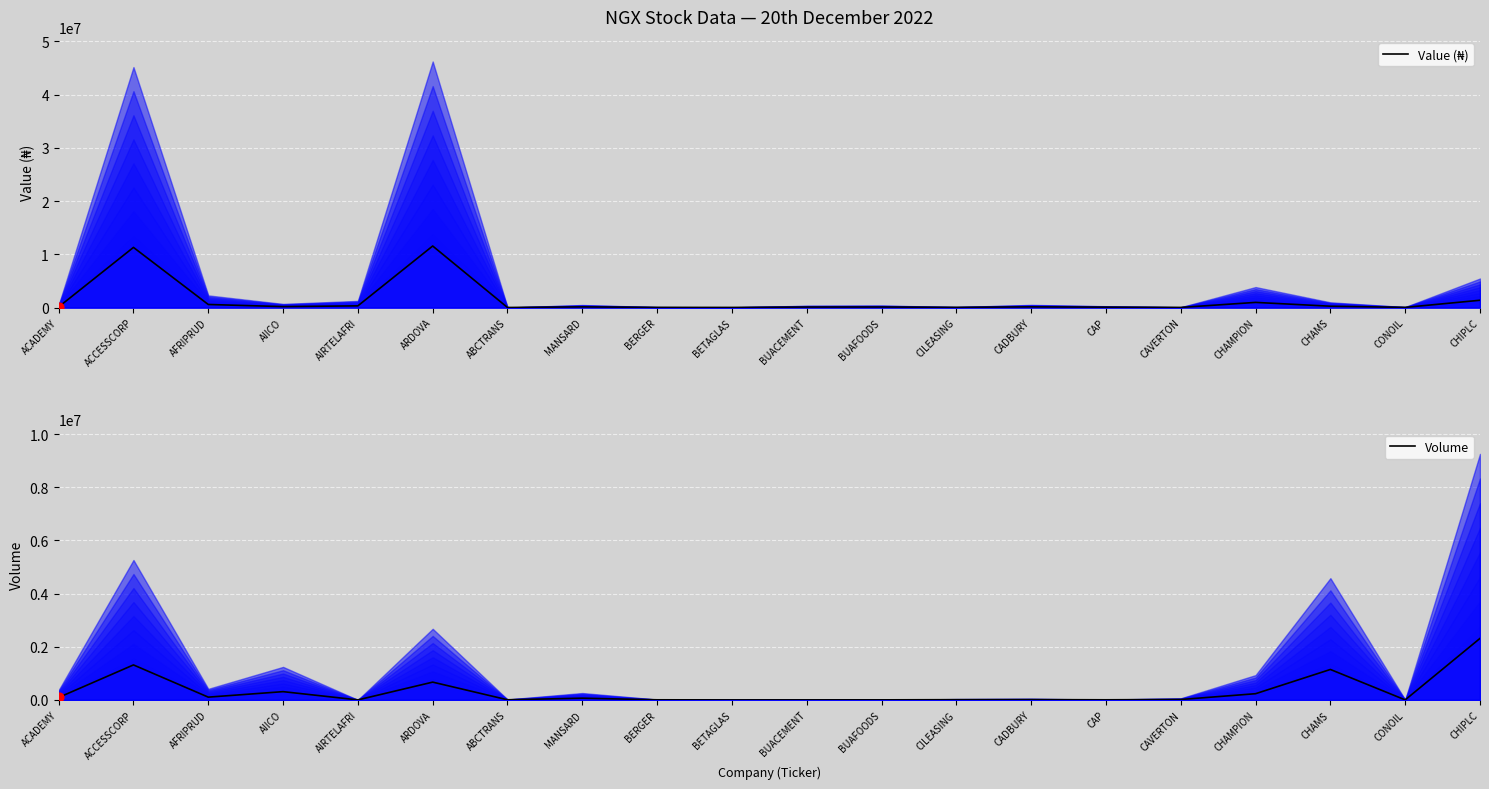

Which series contains the lowest Y value?

Volume